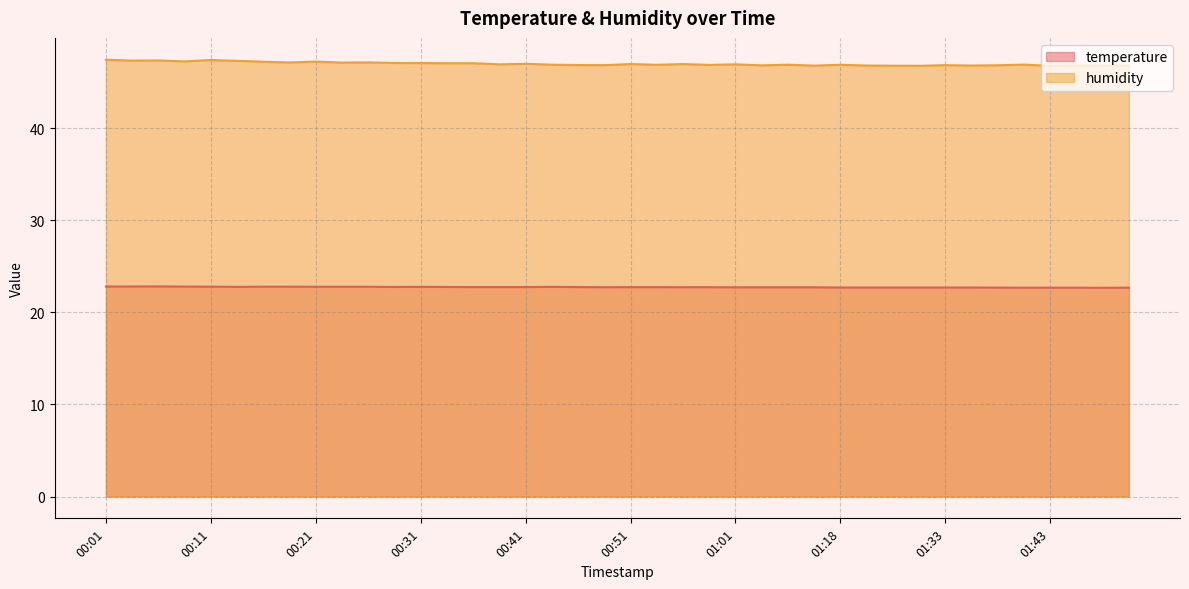

At which category does the chart reach its peak across all series?

00:01